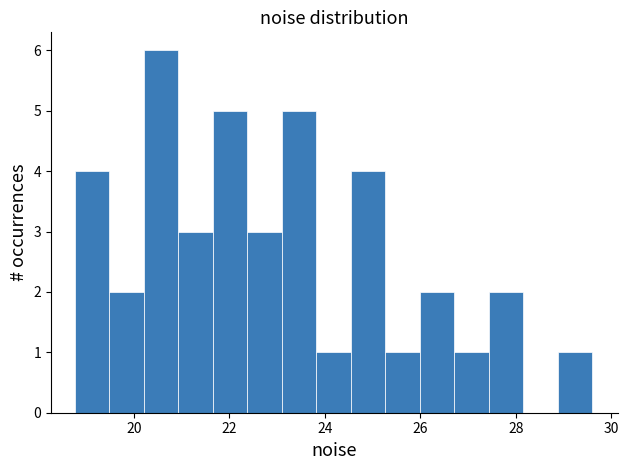

Around what value on the x-axis is the tallest bar? Give the approximate position of its centre, as read against the axis.

20.6